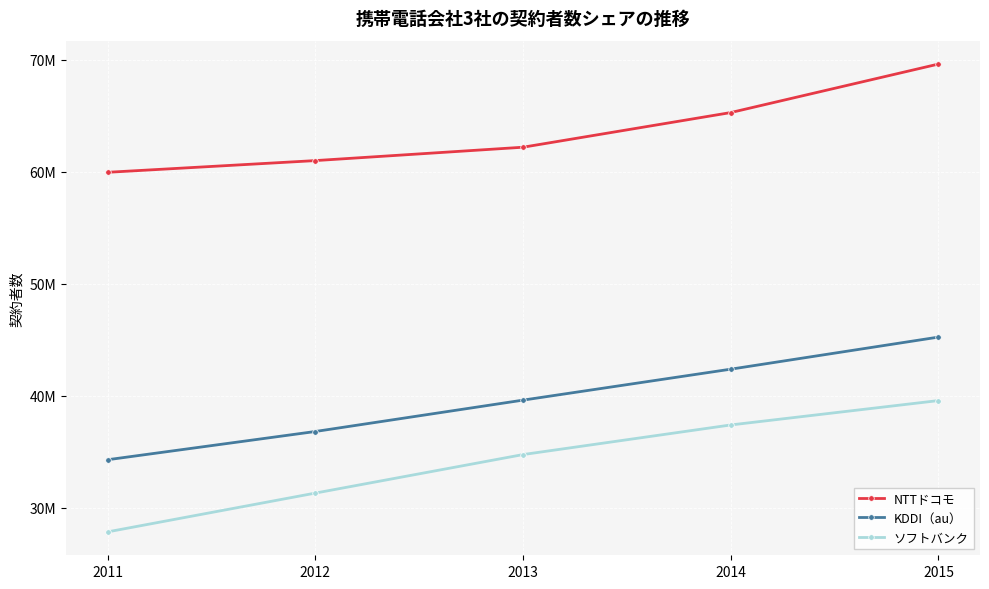

True or false: NTTドコモ and KDDI（au） intersect in this chart.

False